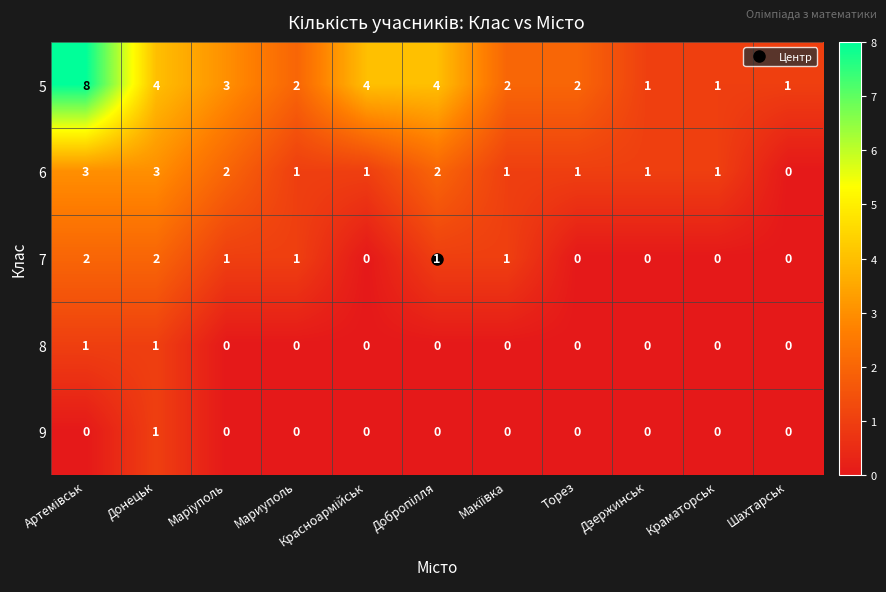

The value of 5 at Торез is 2. True or false?

True